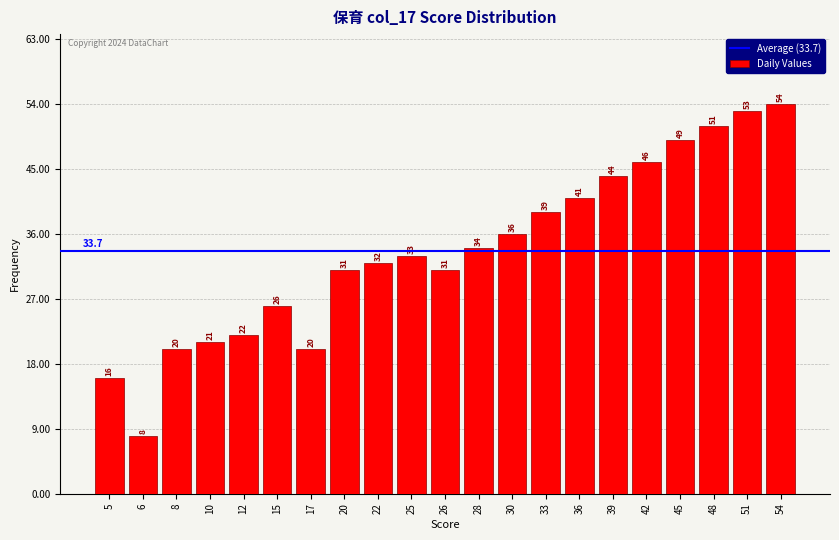

Reading left to right, list all the values displayed in this chart.

5=16	6=8	8=20	10=21	12=22	15=26	17=20	20=31	22=32	25=33	26=31	28=34	30=36	33=39	36=41	39=44	42=46	45=49	48=51	51=53	54=54